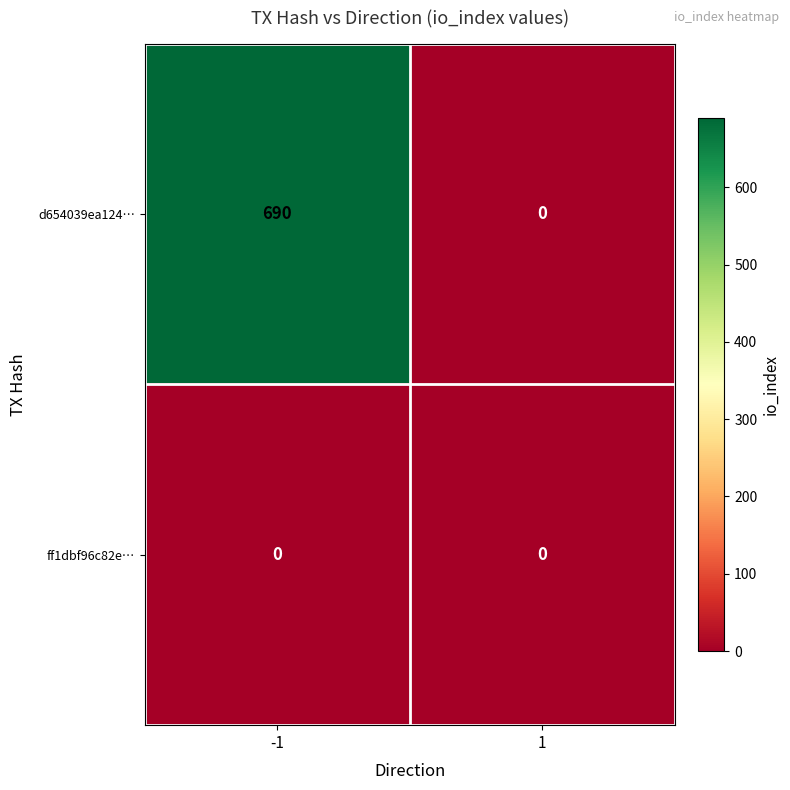

At which category does the chart reach its peak across all series?

-1